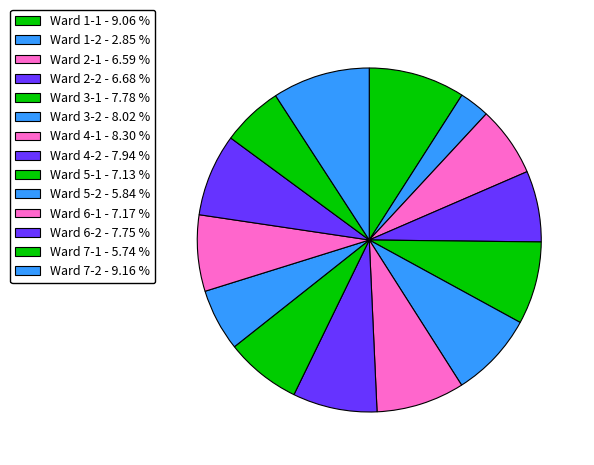

Does Ward 7-2 represent more than half of the total?

No